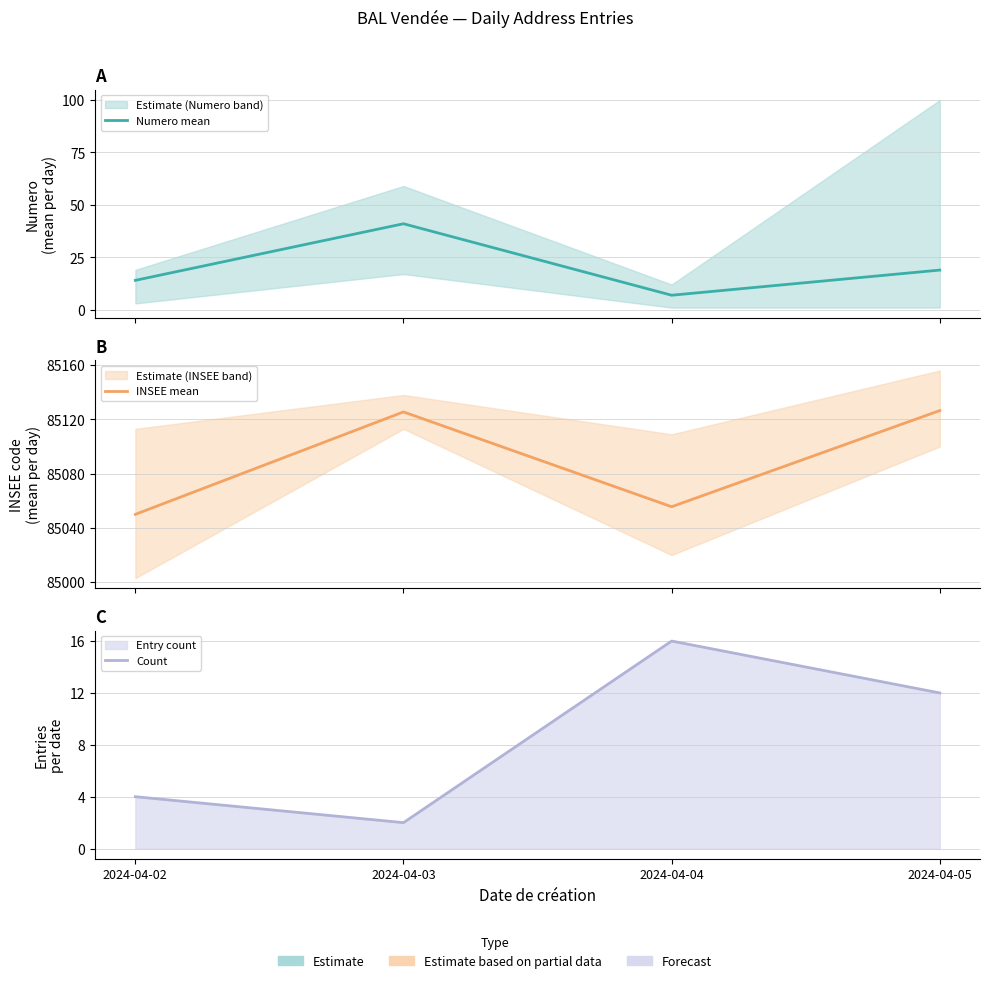

True or false: Count has more than 0 points higher than both neighbors.

True